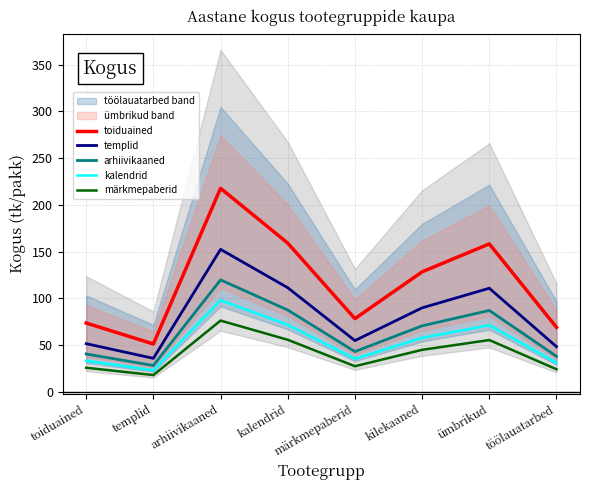

List the labels in order of templid value, smallest first.

templid, töölauatarbed, toiduained, märkmepaberid, kilekaaned, ümbrikud, kalendrid, arhiivikaaned